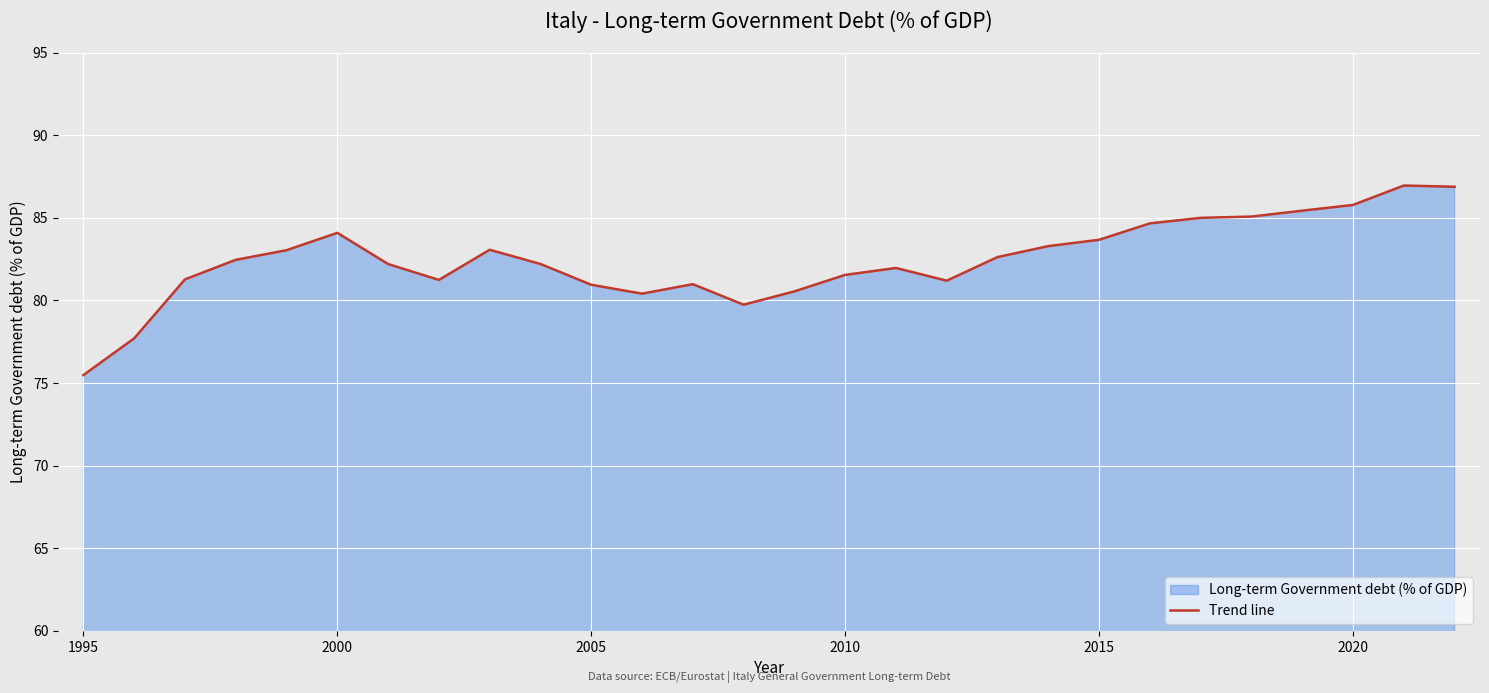

What is the difference between the maximum and minimum values?

11.5